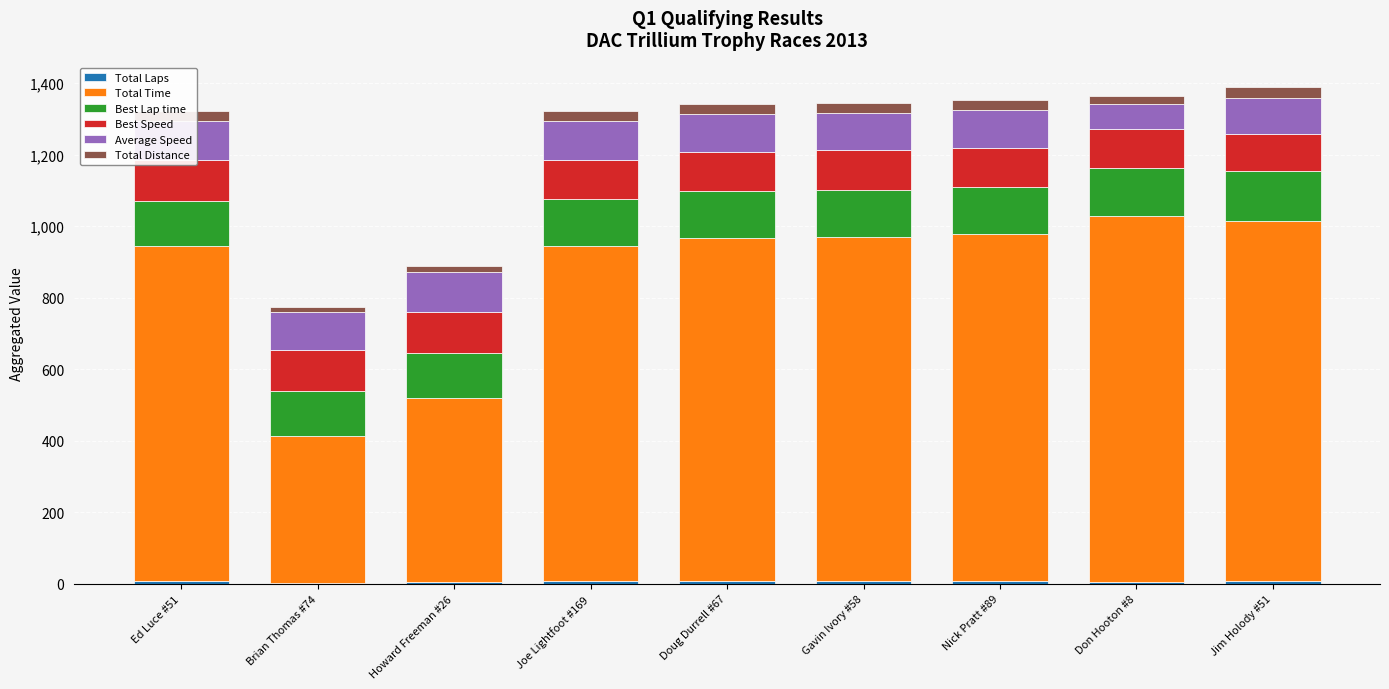

Which category has the lowest value across all series?

Brian Thomas #74